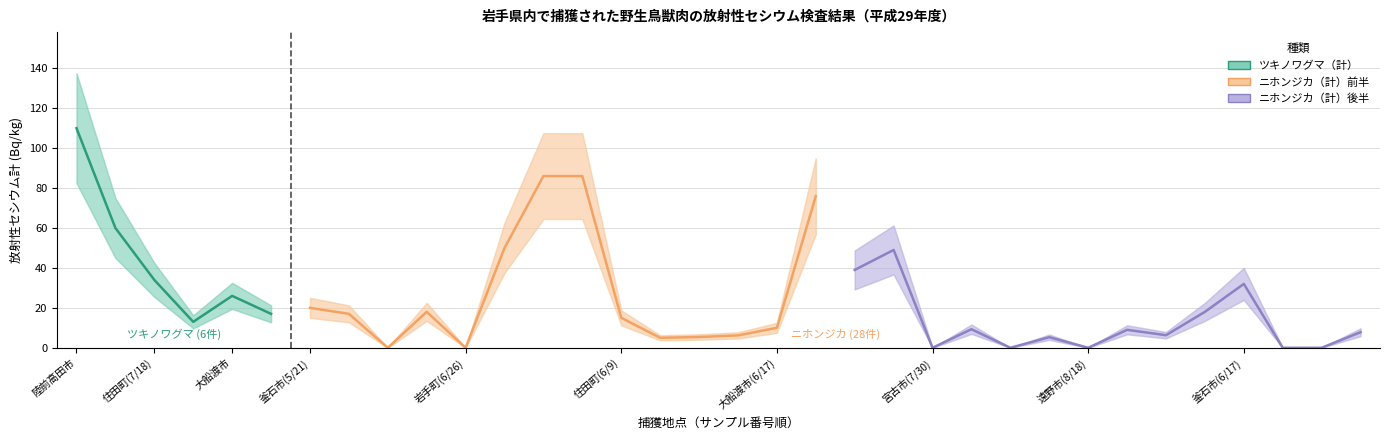

Is this an area chart (filled region under the line)?

No